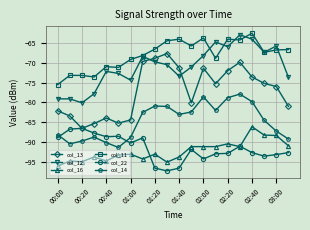

What is the lowest value of the col_16 series?

-96.0